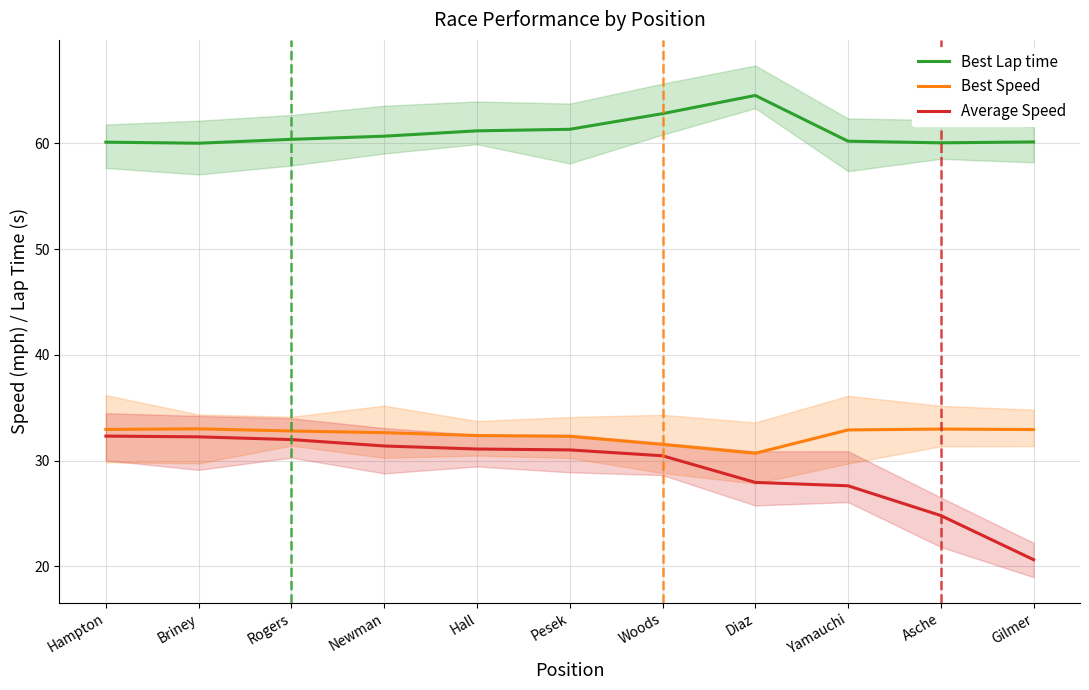

What is the label of the 8th point from the right?

Newman